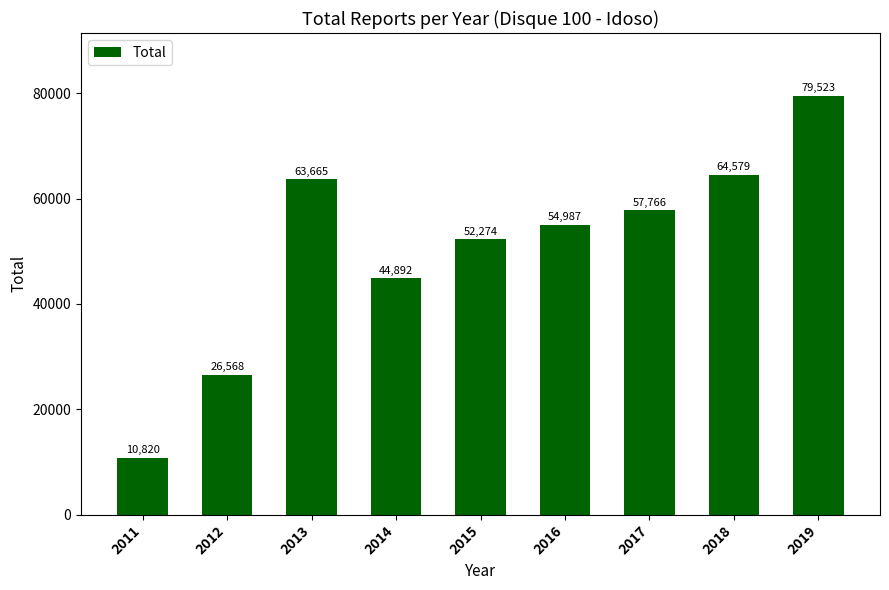

What is the smallest value displayed?

10820